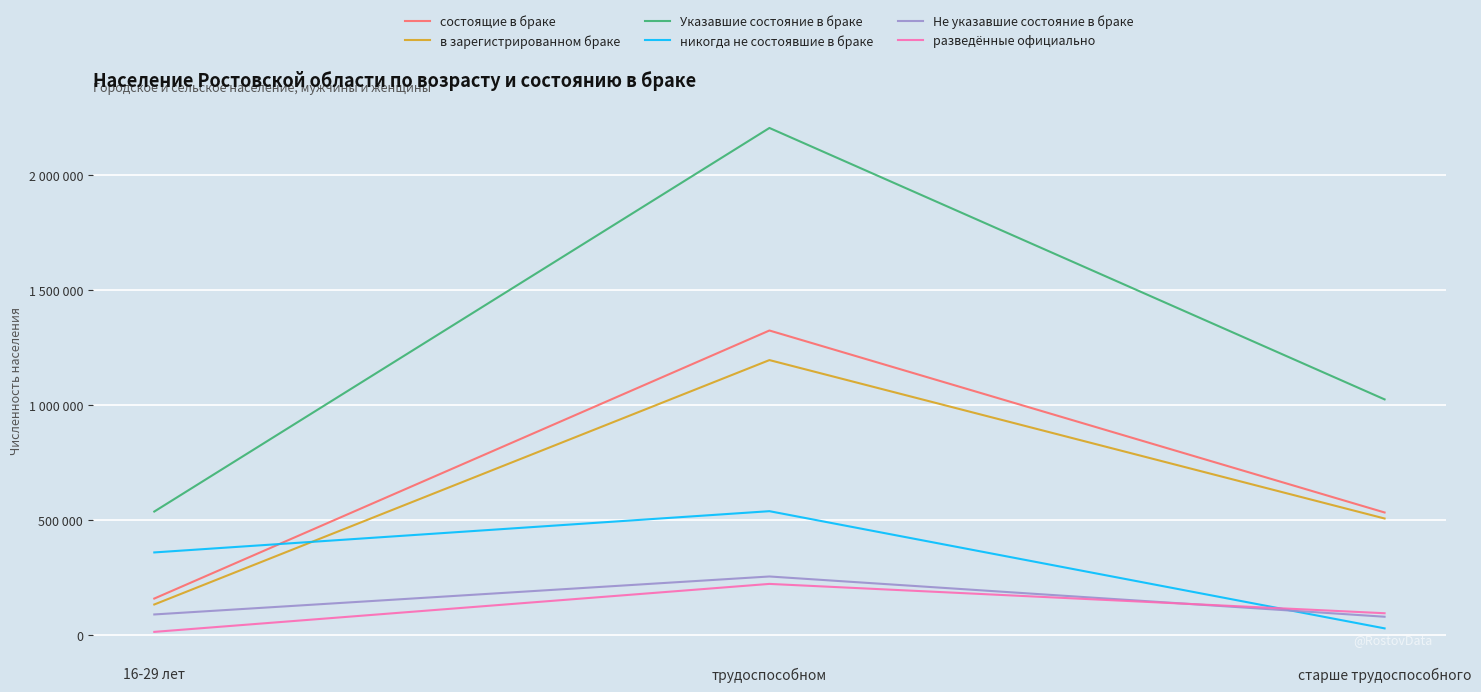

What are all the series names shown in the legend?

состоящие в браке, в зарегистрированном браке, Указавшие состояние в браке, никогда не состоявшие в браке, Не указавшие состояние в браке, разведённые официально